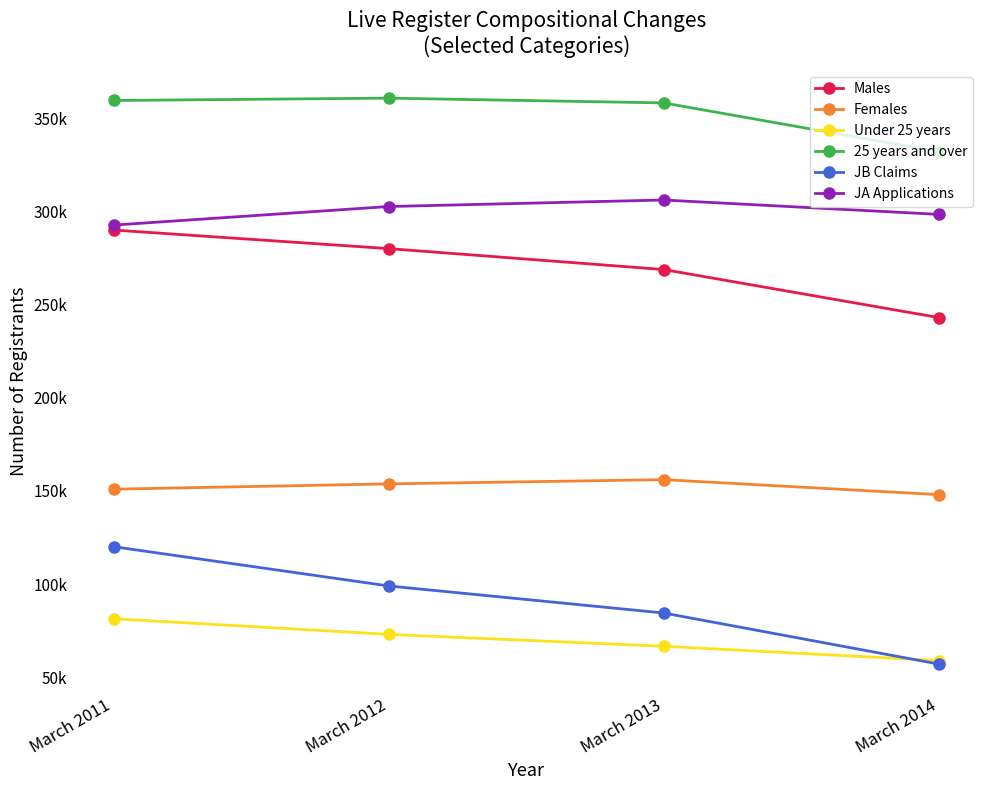

True or false: 25 years and over and Males cross at least once.

False